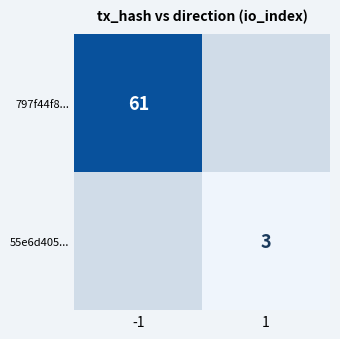

The value of 797f44f8... at -1 is 110. True or false?

False